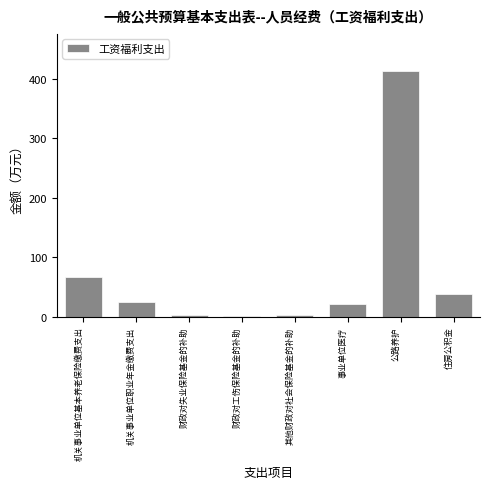

What is the average value?

71.3